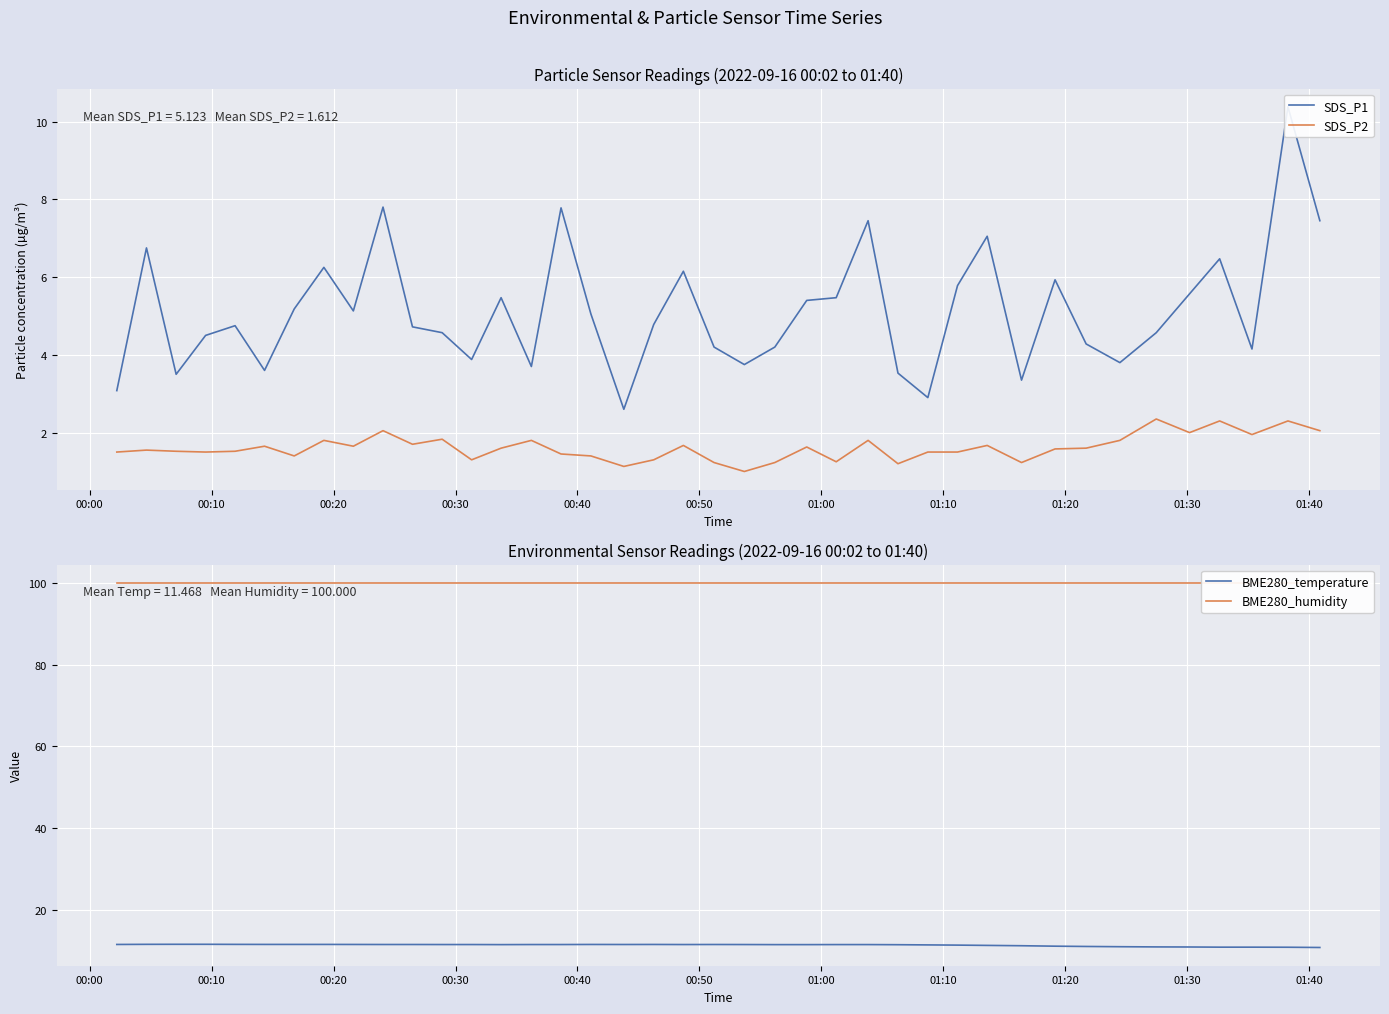

What is the lowest value of the SDS_P2 series?

1.0